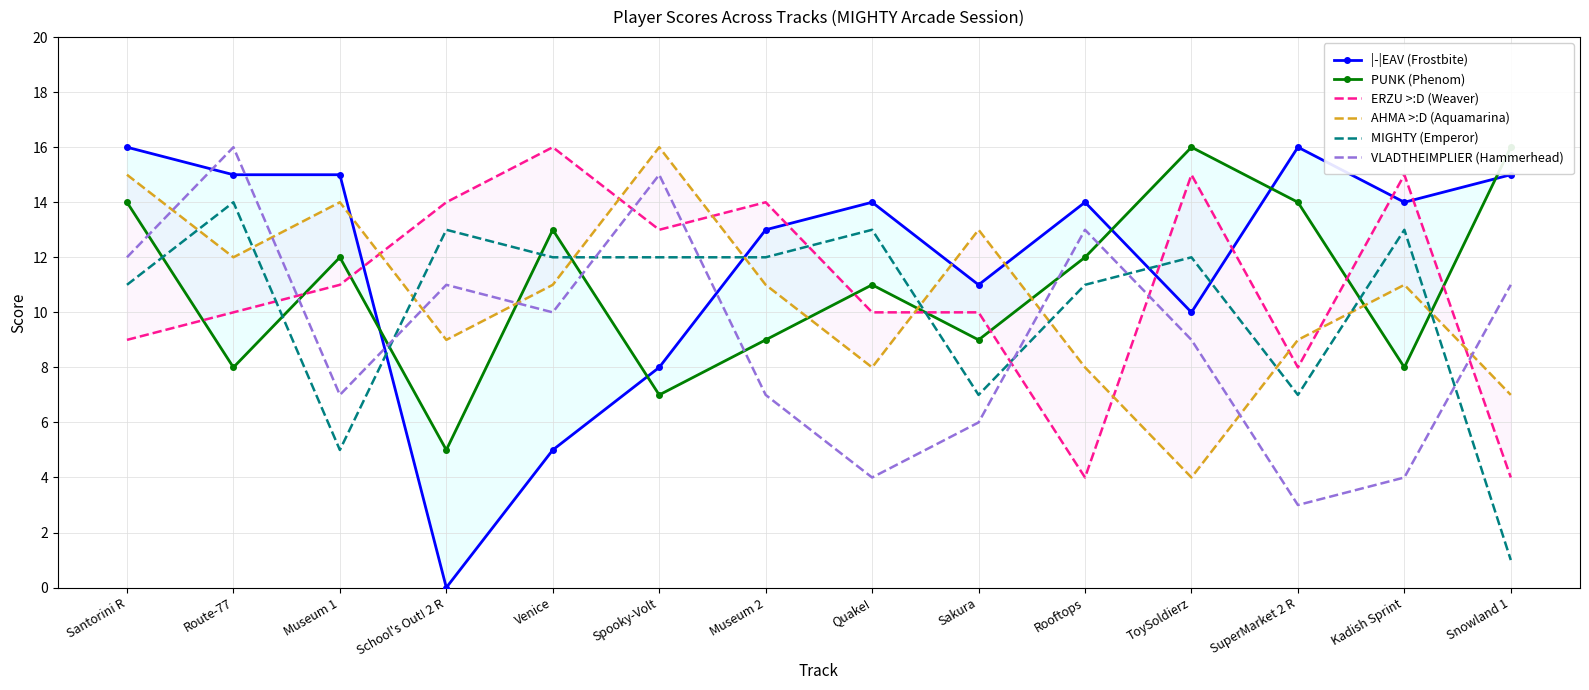

How many interior local peaks does the AHMA >:D (Aquamarina) series have?

4